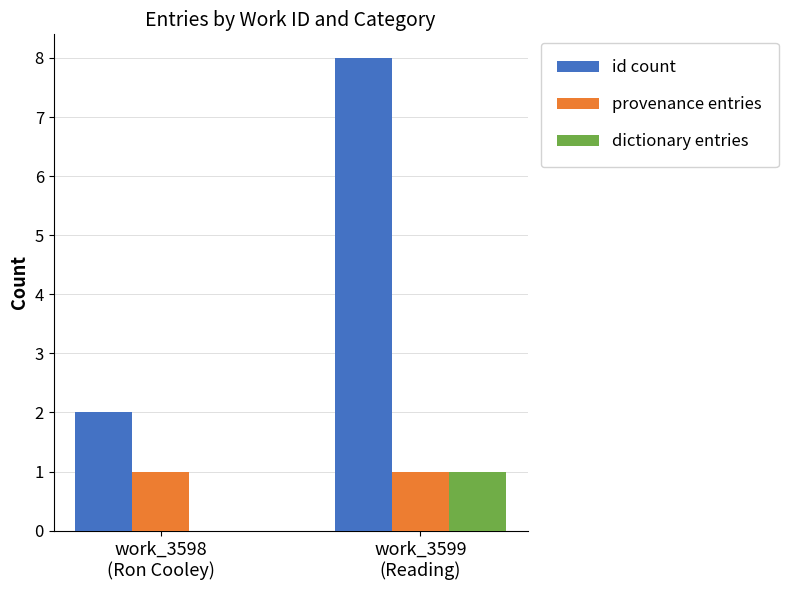

Count the number of categories in the chart.

2